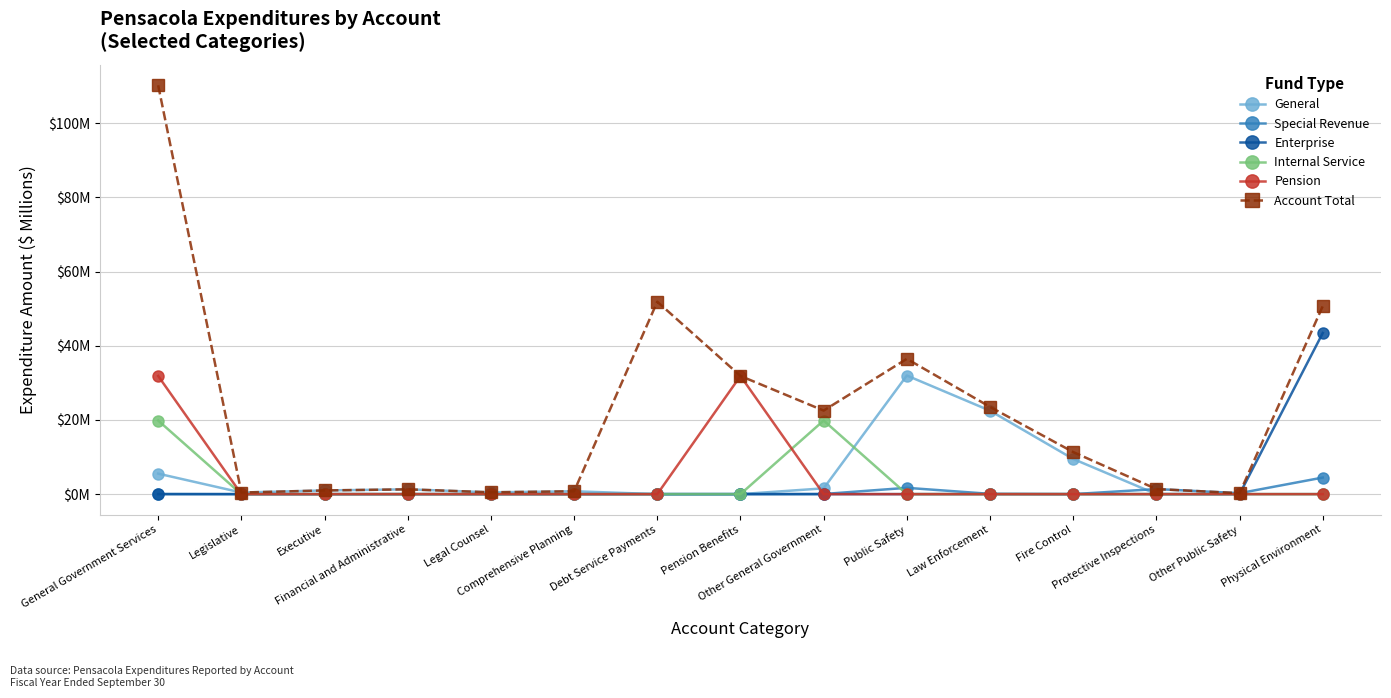

What is the sum of all General values?

75.0